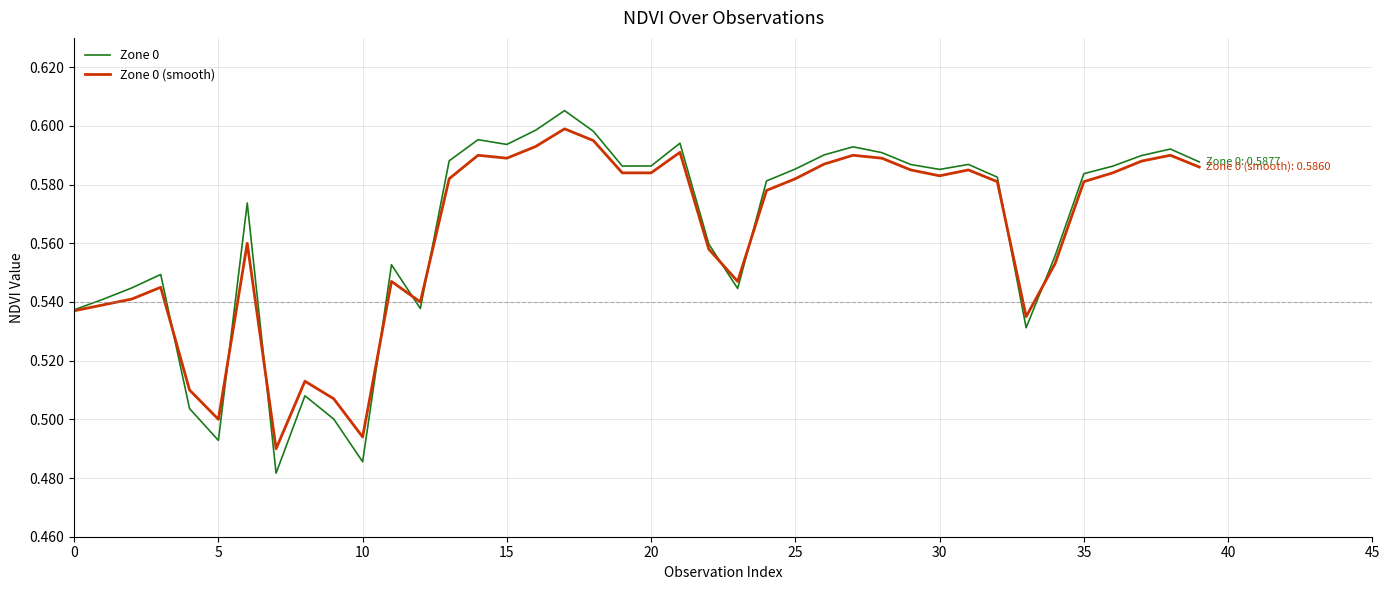

True or false: Zone 0 has more than 2 interior local peaks.

True